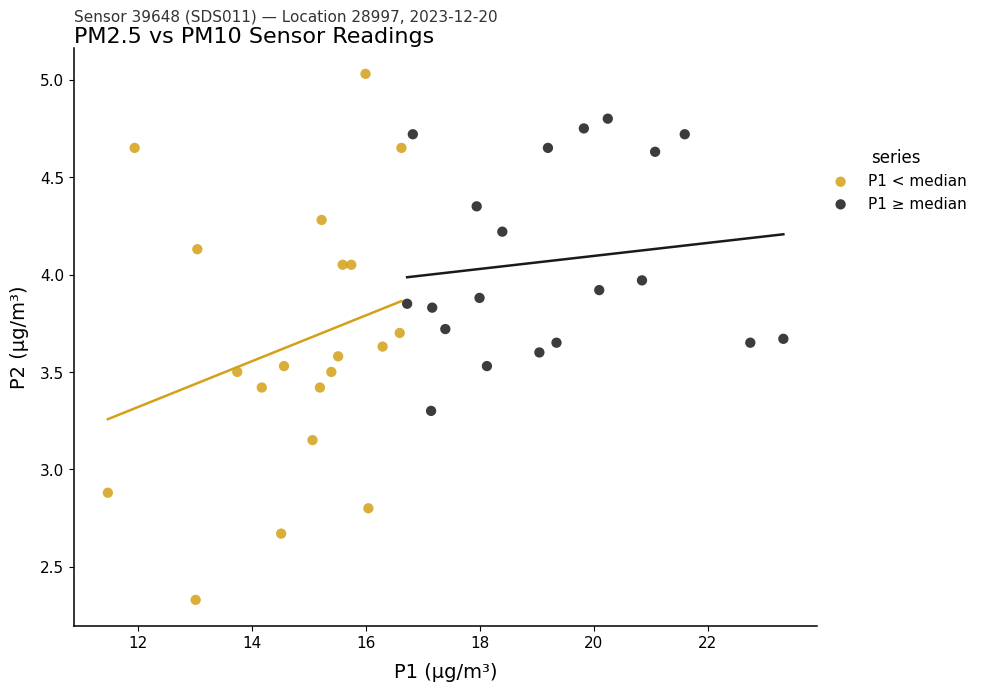

Which series contains the lowest Y value?

P1 < median